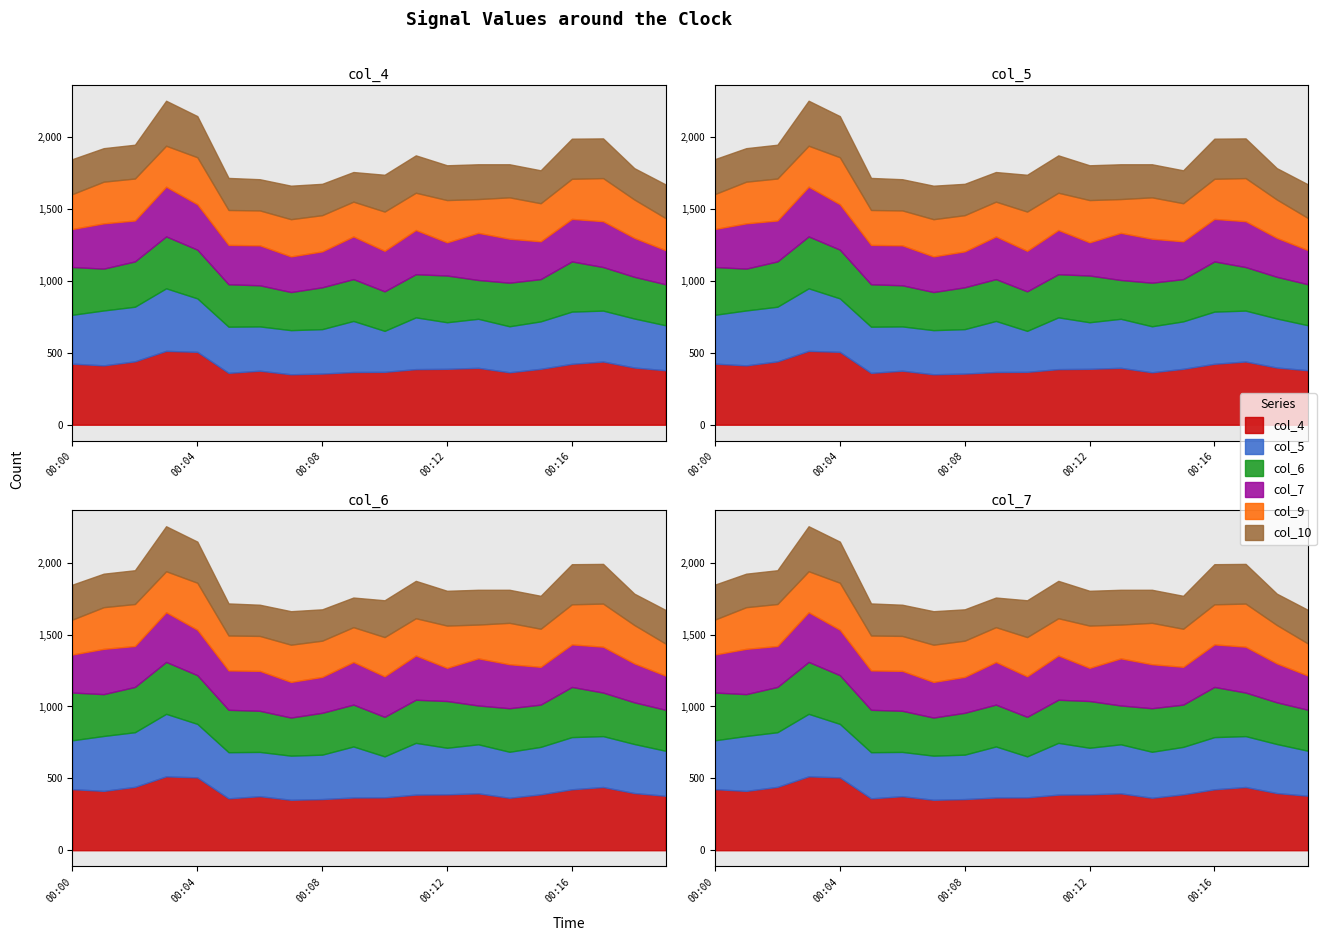

What is the difference between the second highest and second lowest values in the col_10 series?

69